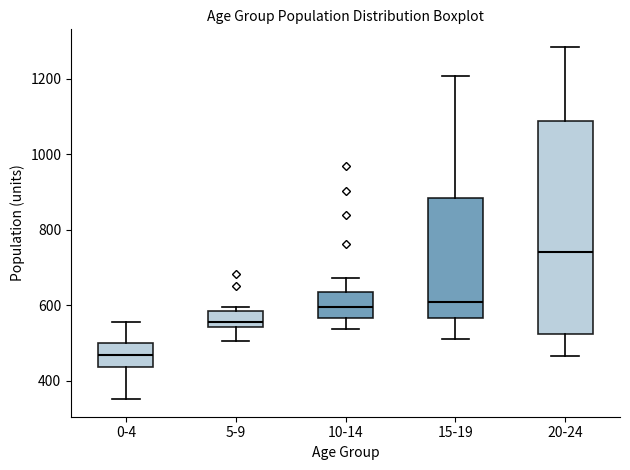

Which box has the highest median line?

20-24